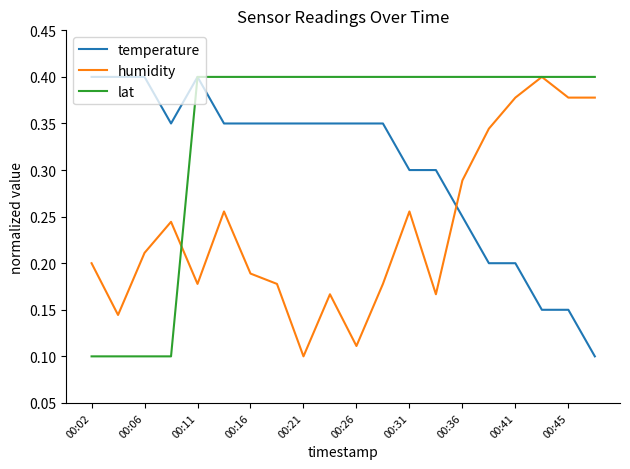

True or false: temperature and humidity cross at least once.

True